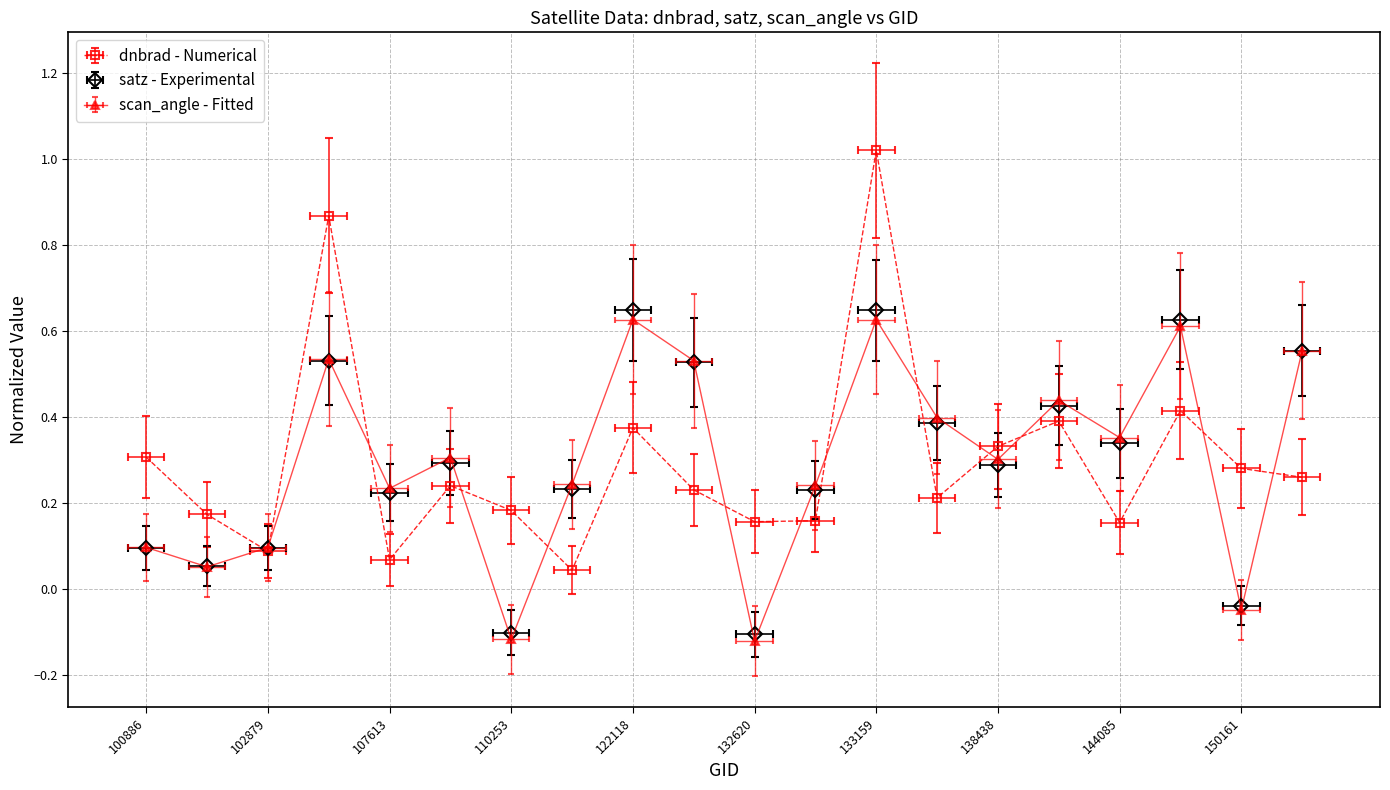

What is the maximum value for scan_angle?

0.6